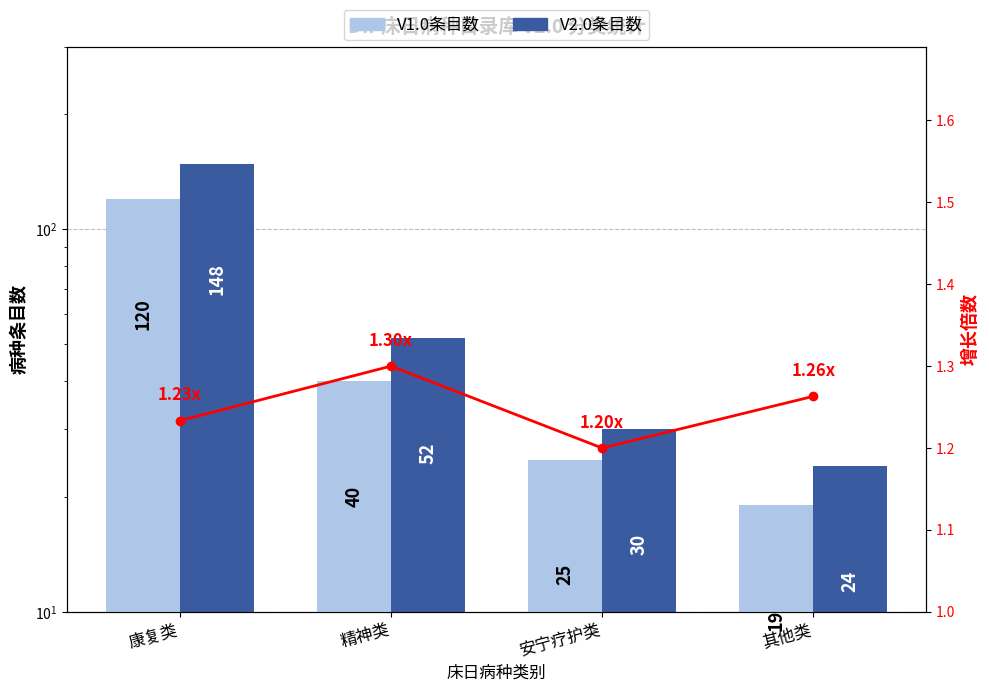

What is the label of the 4th bar from the left?

其他类